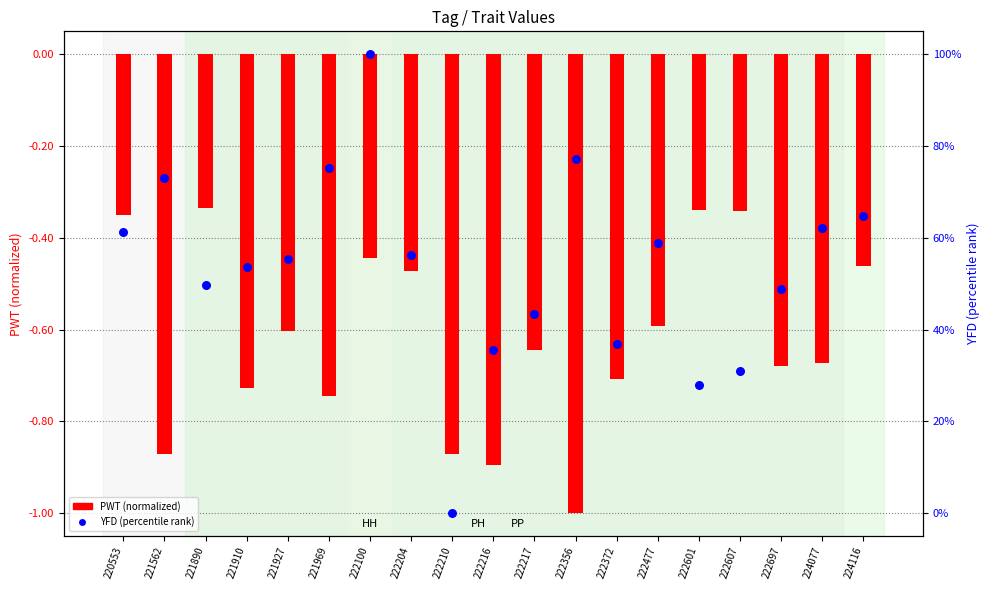

At which category is the sum across all series the highest?

222100